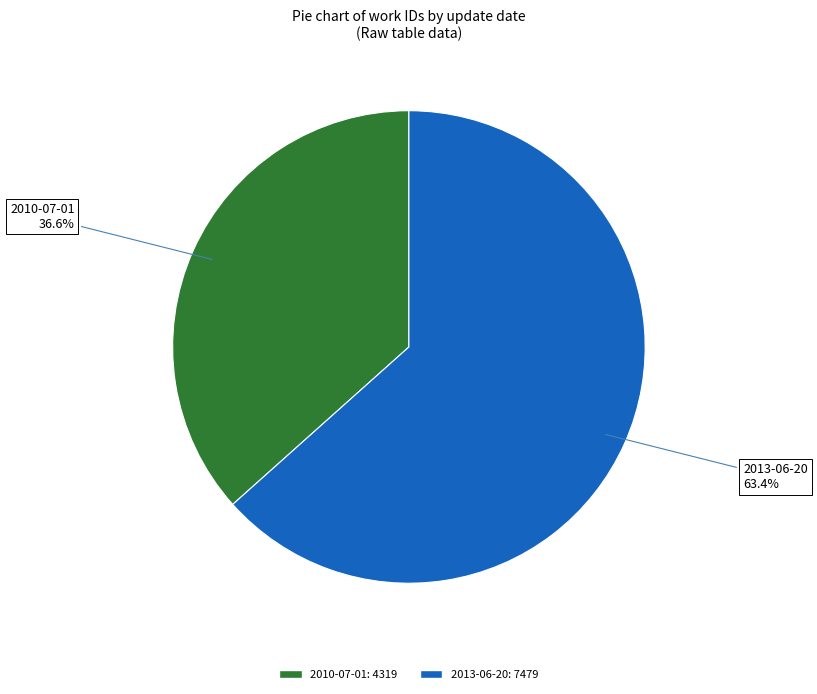

What is the largest slice in the pie chart?

2013-06-20